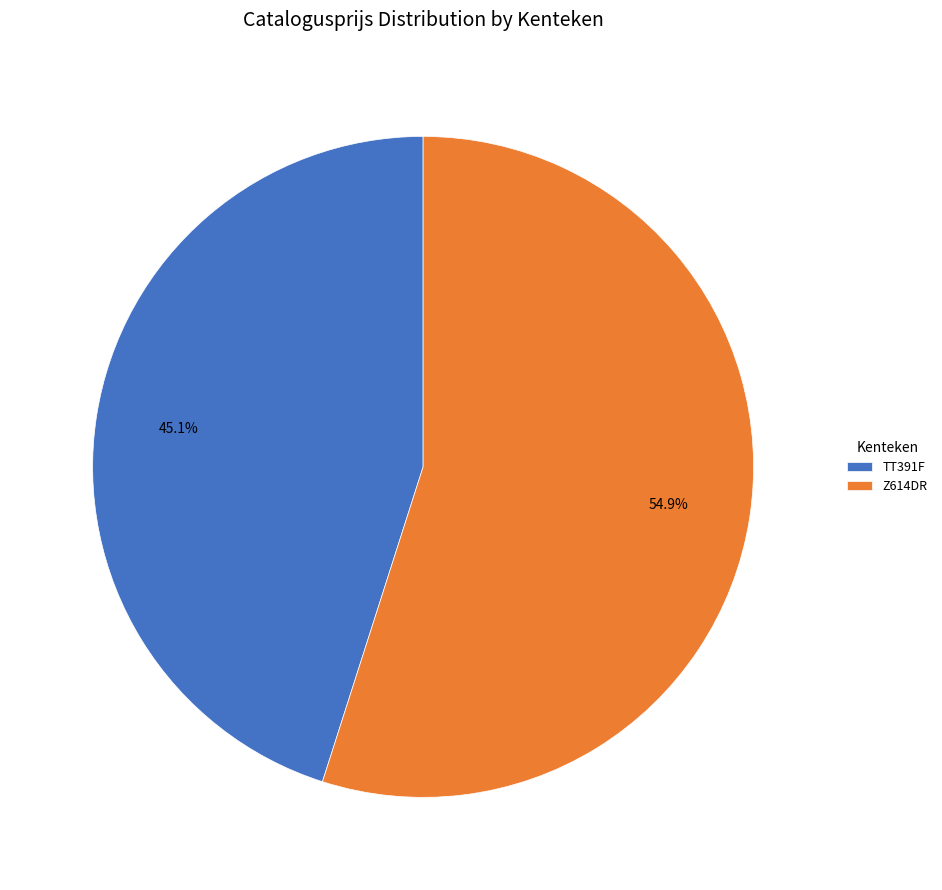

Is Z614DR the majority of the pie?

Yes